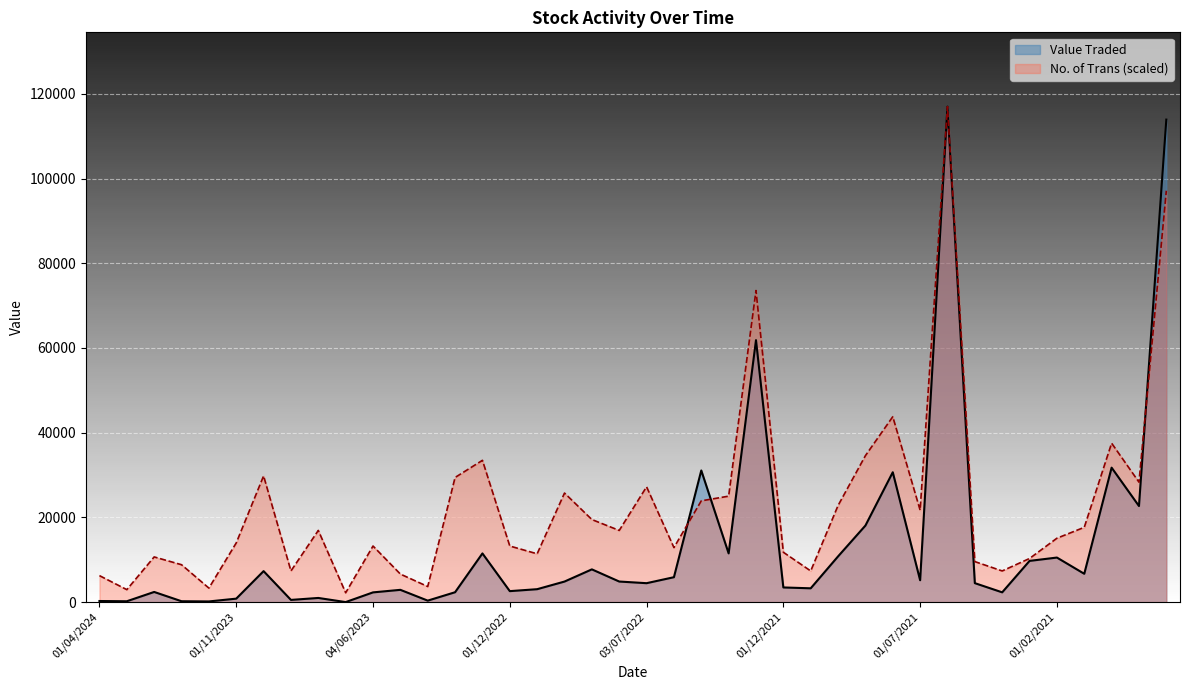

What is the maximum value for Value Traded?

116980.0